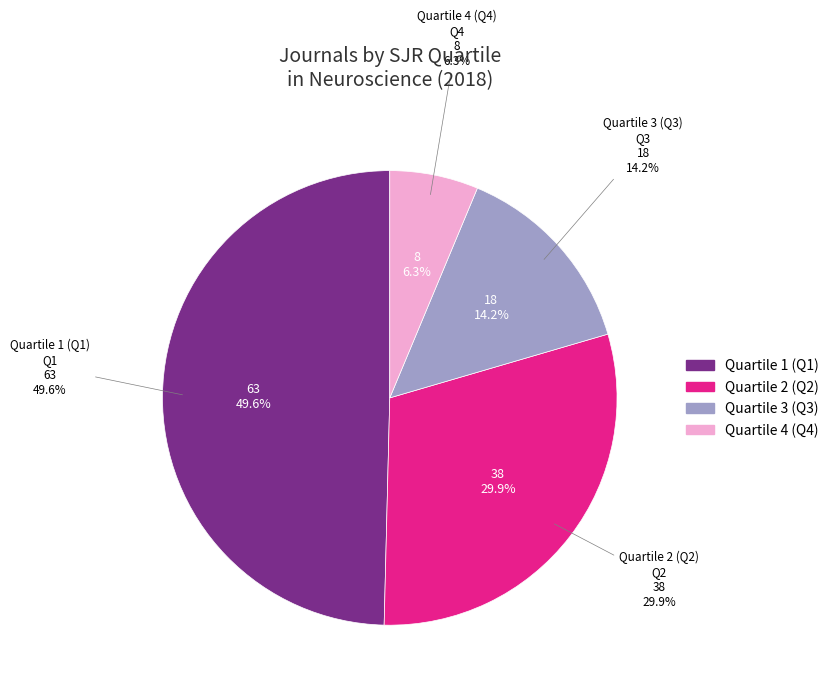

Is there a majority slice in this chart?

No